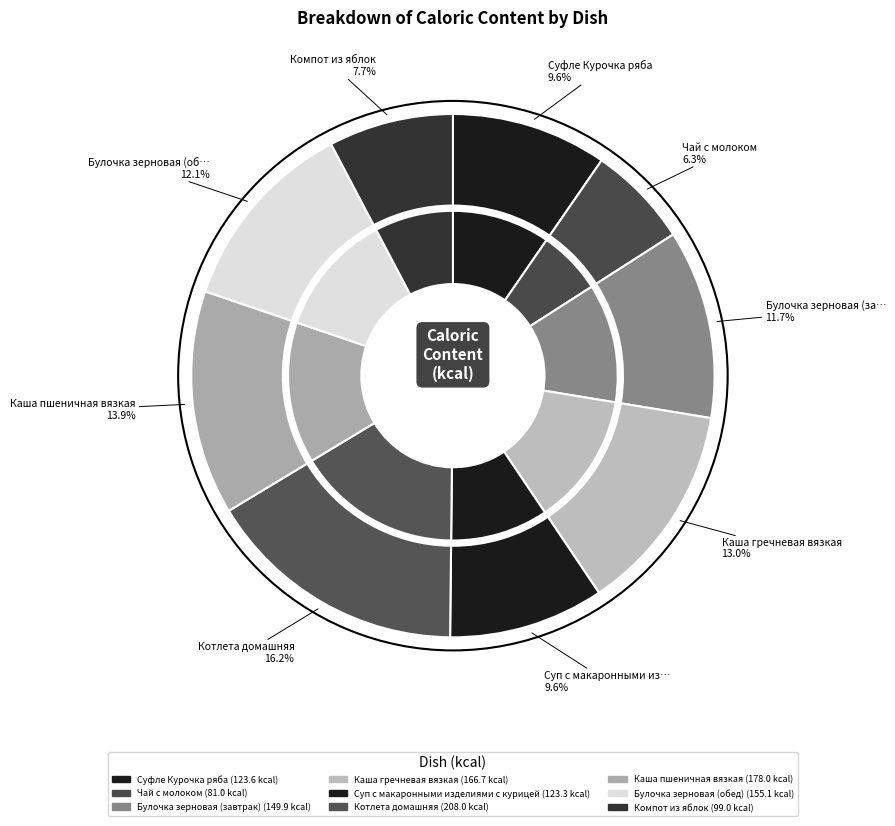

How many slices are in this pie chart?

9